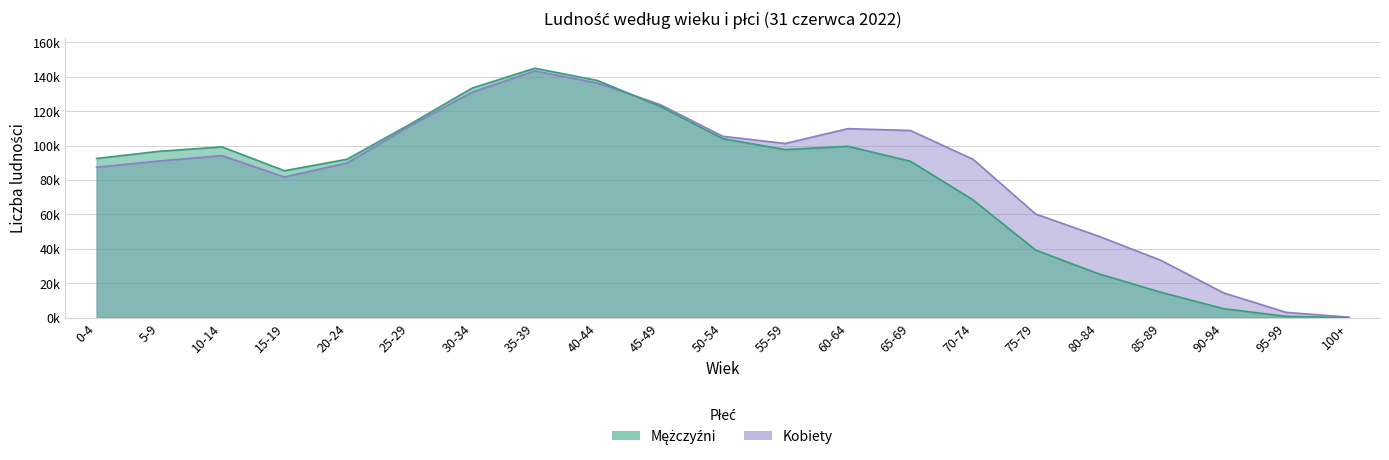

What are all the series names shown in the legend?

Mężczyźni, Kobiety